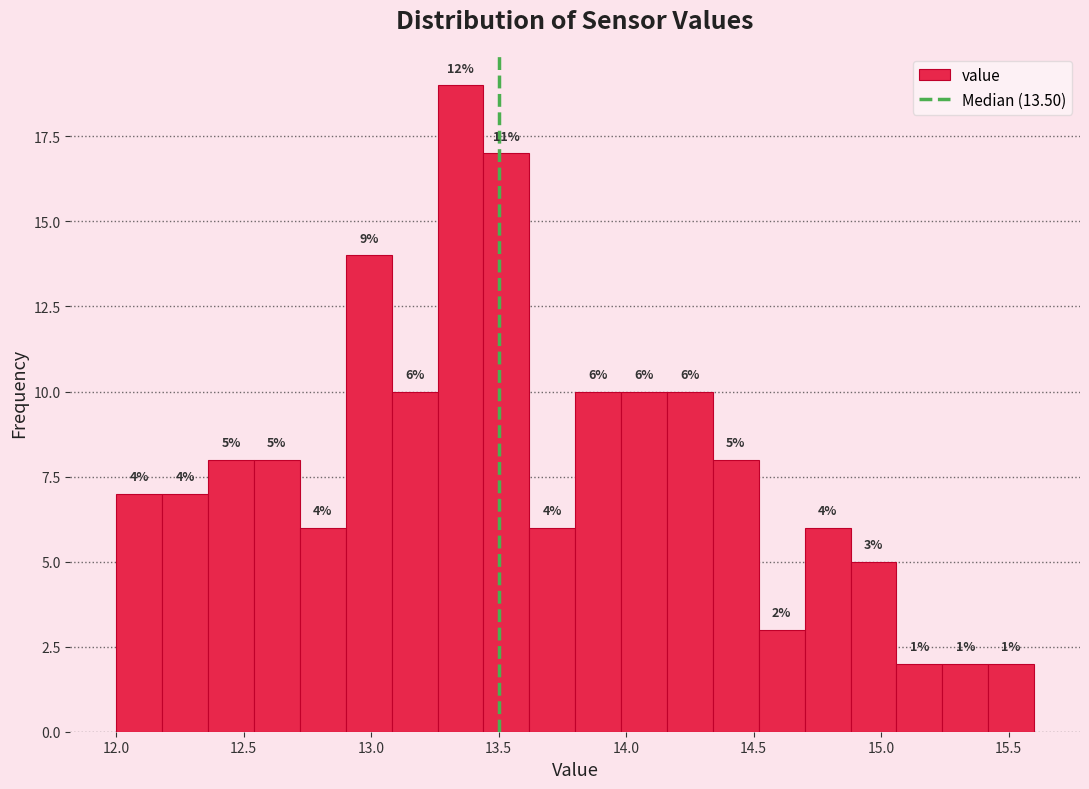

Around what value on the x-axis is the tallest bar? Give the approximate position of its centre, as read against the axis.

13.35